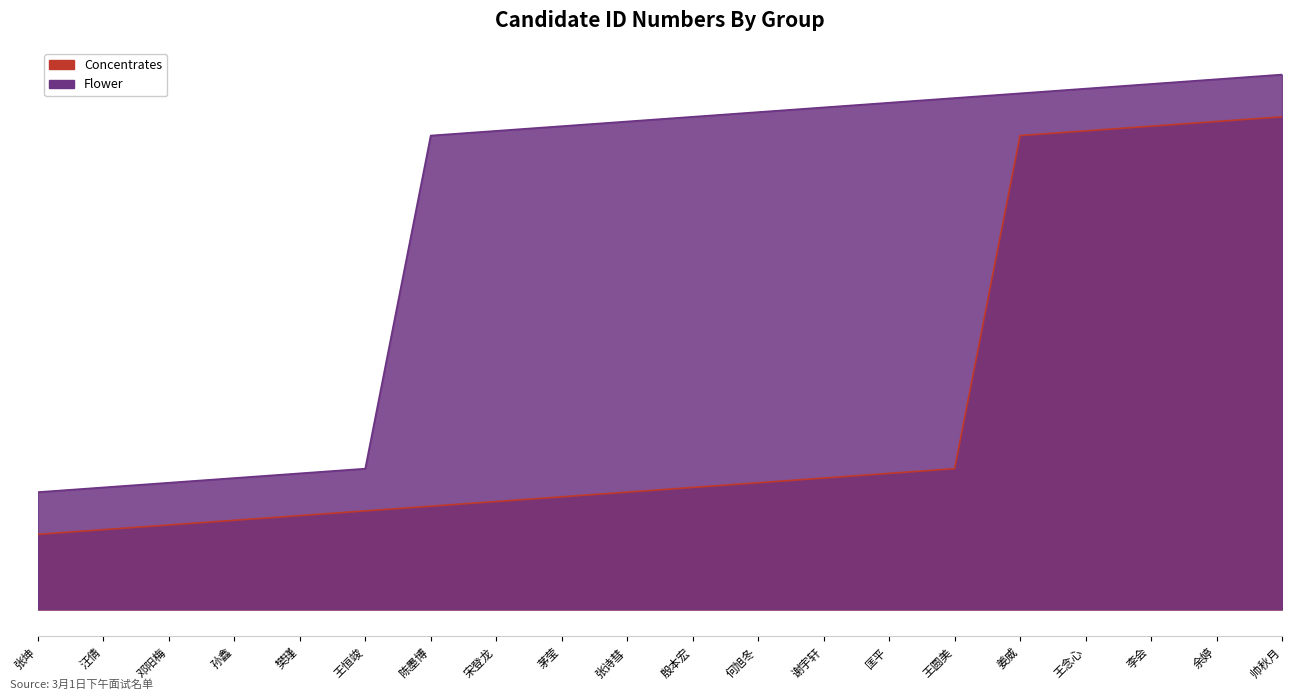

Is it true that Flower equals 0.0 at 邓阳梅?

True